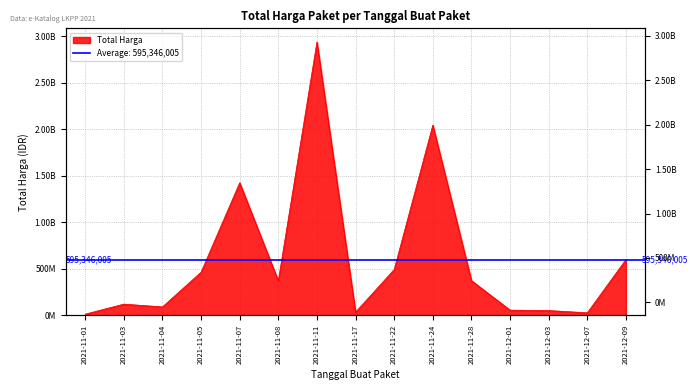

What is the sum of all values?

9105483985